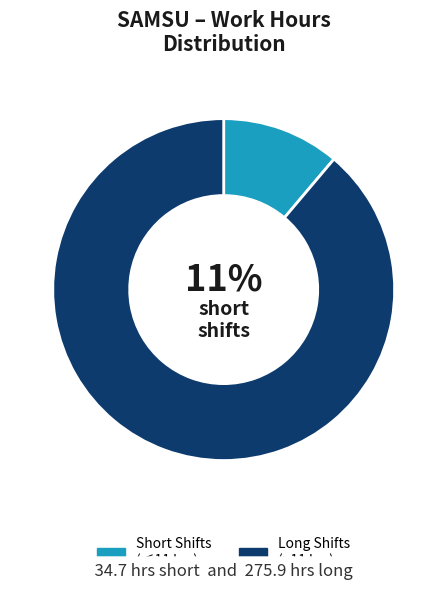

Between Short Shifts (≤11 hrs) and Long Shifts (>11 hrs), which is larger?

Long Shifts (>11 hrs)